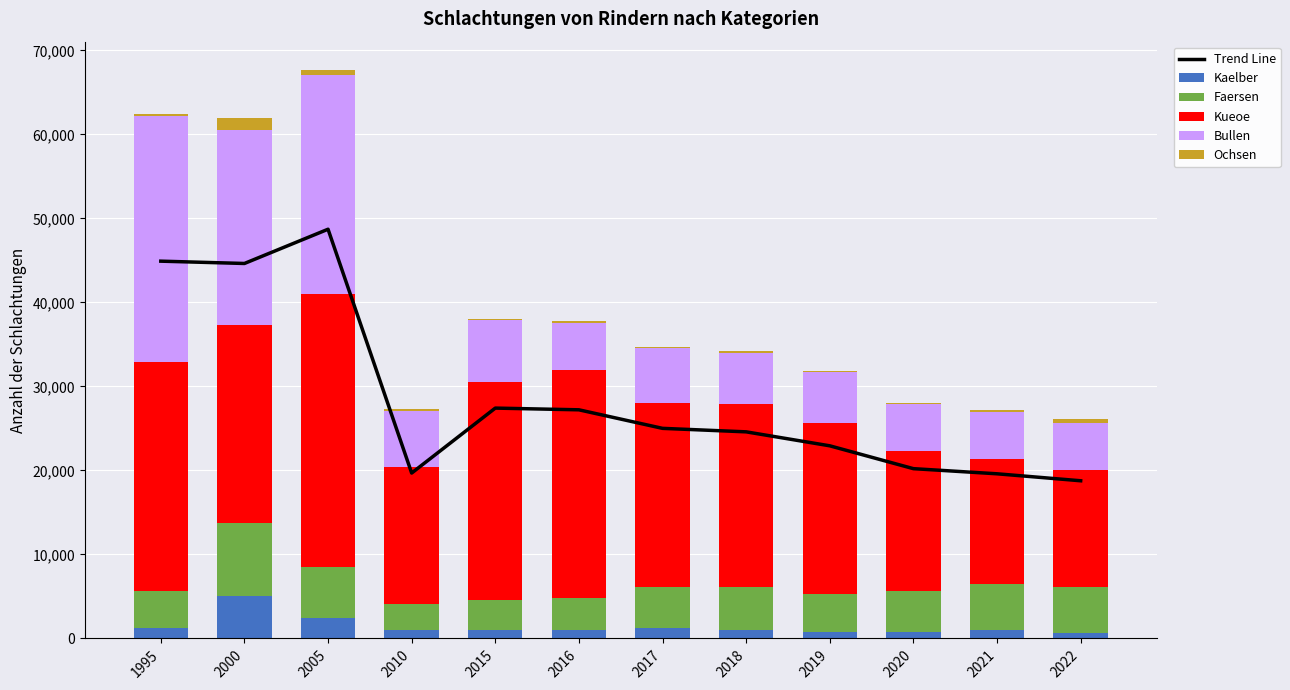

What is the approximate value of Kaelber at 2000?

5096